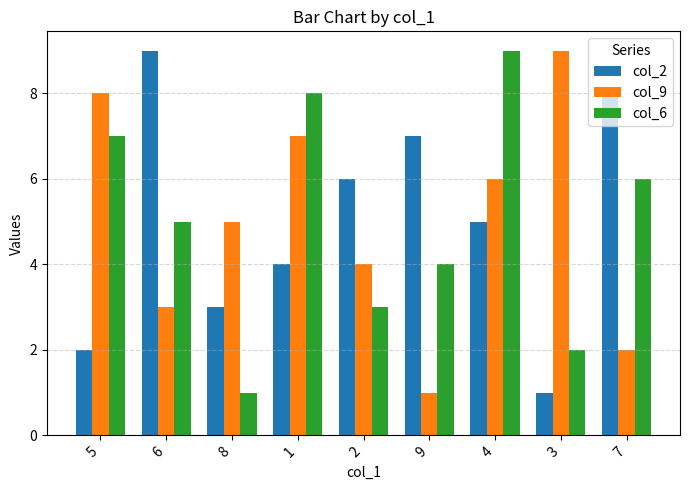

Where does the col_2 series first go above 5?

6